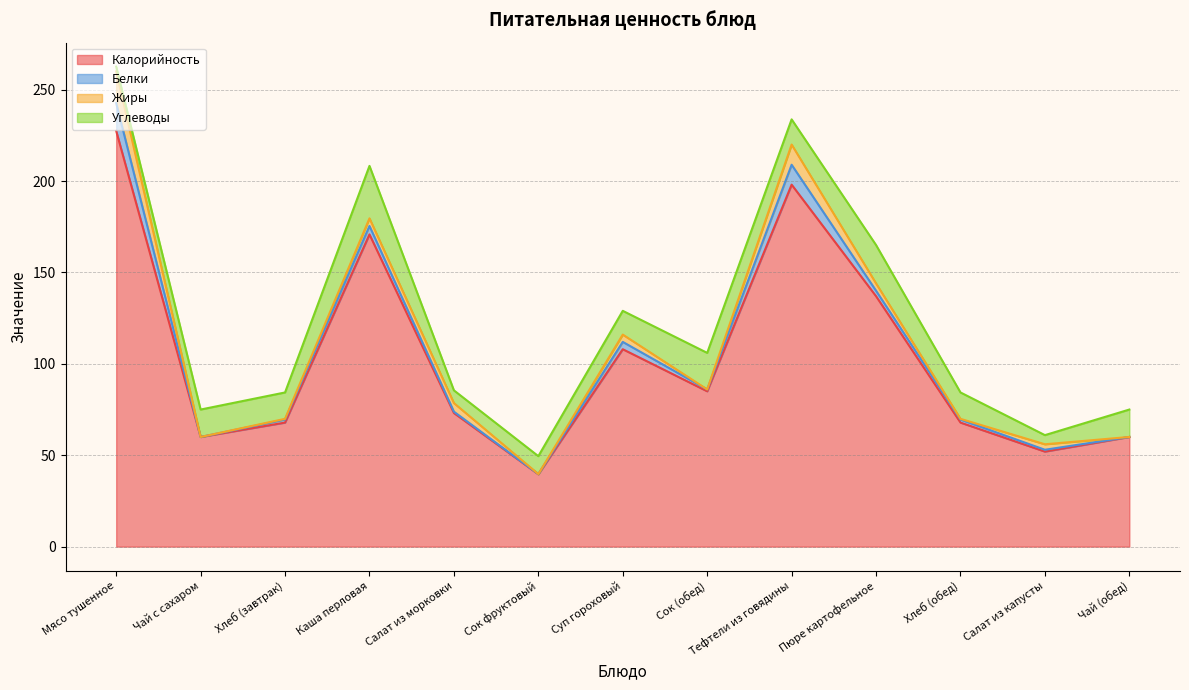

Which series has the largest total across all categories?

Калорийность